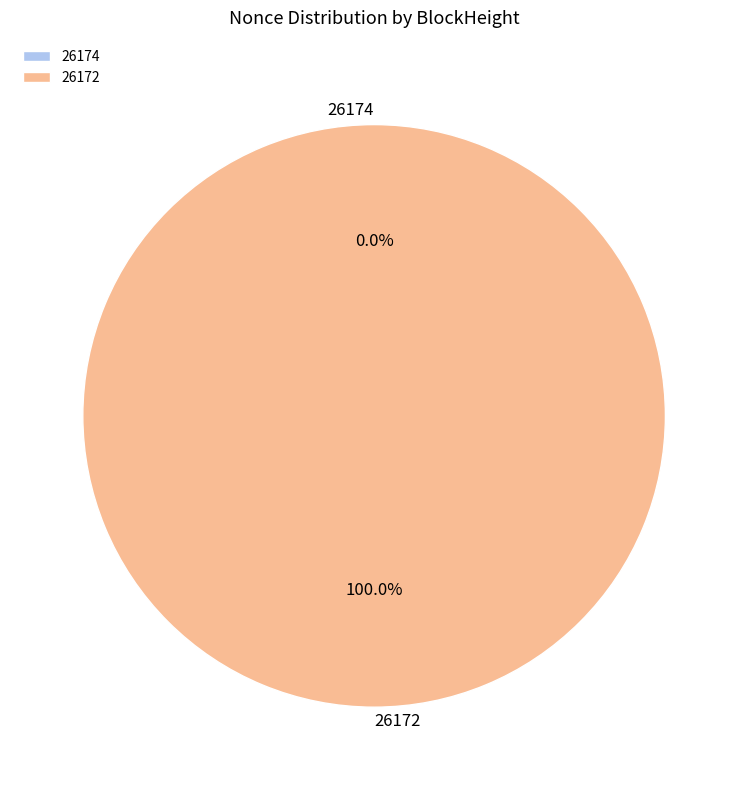

Which slice is the largest?

26172